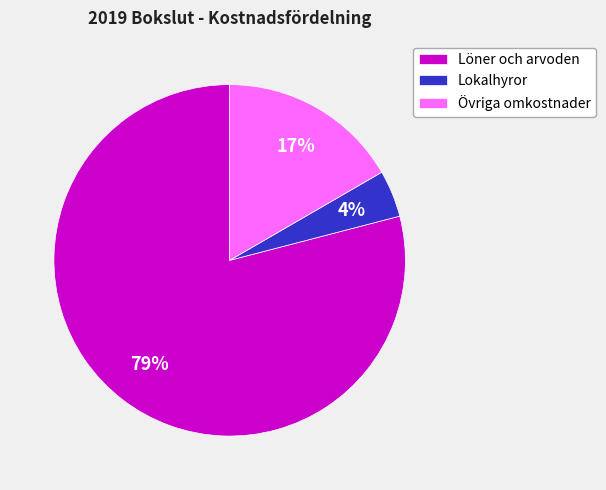

Which category accounts for the majority?

Löner och arvoden